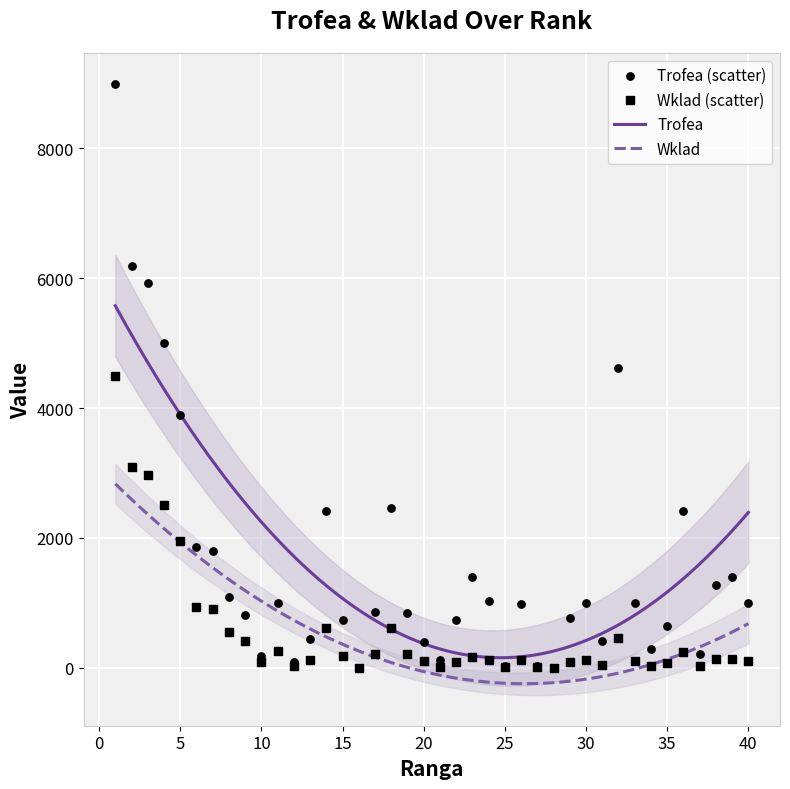

What is the maximum value for Wklad?

2831.8